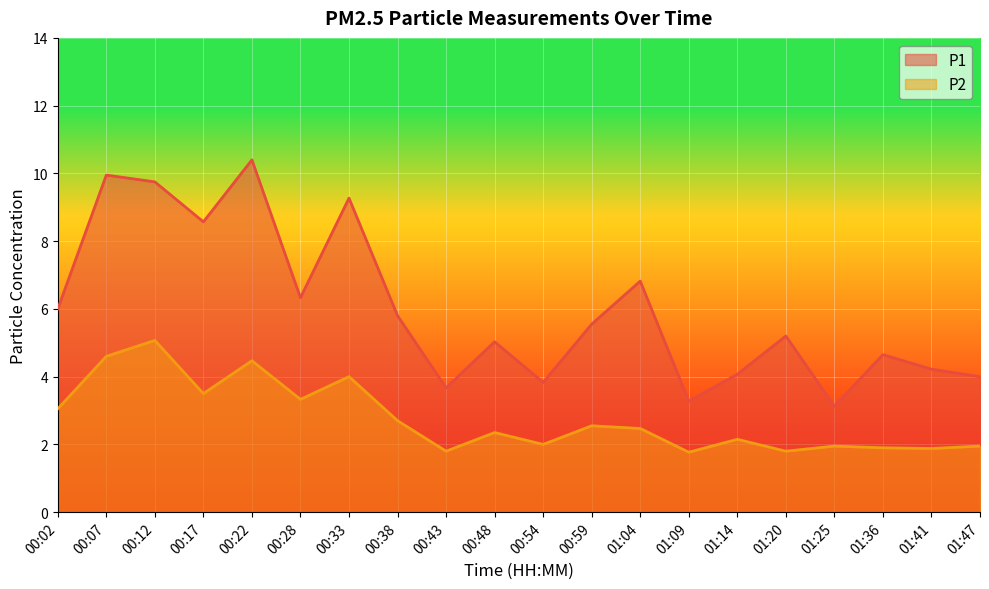

Is it true that P1 equals 6.8 at 01:04?

True